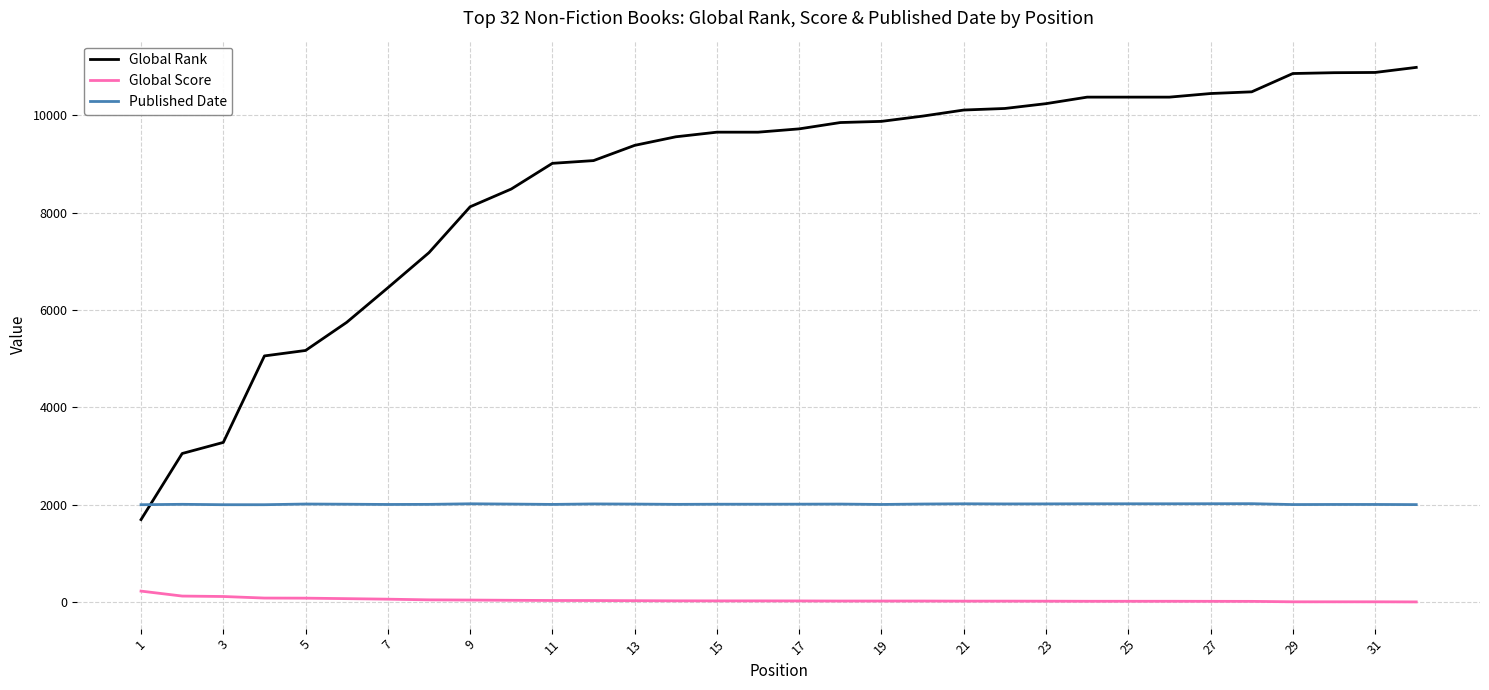

List the series in order of their overall mean, lowest first.

Global Score, Published Date, Global Rank